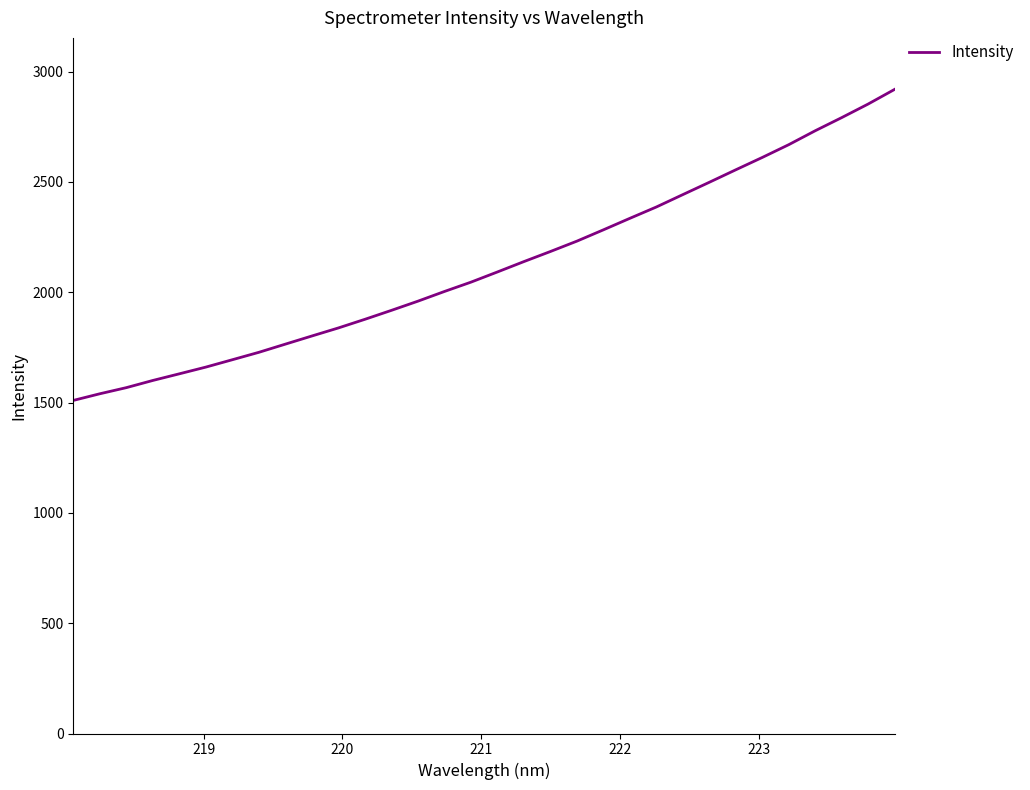

What is the greatest value displayed?

2919.0